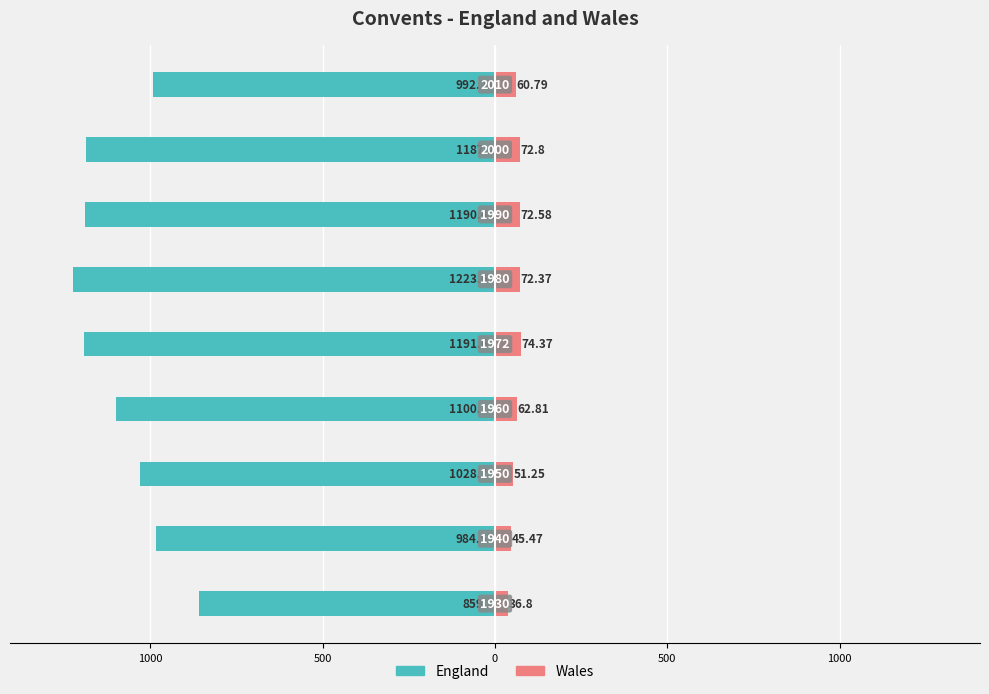

What are all the series names shown in the legend?

England, Wales